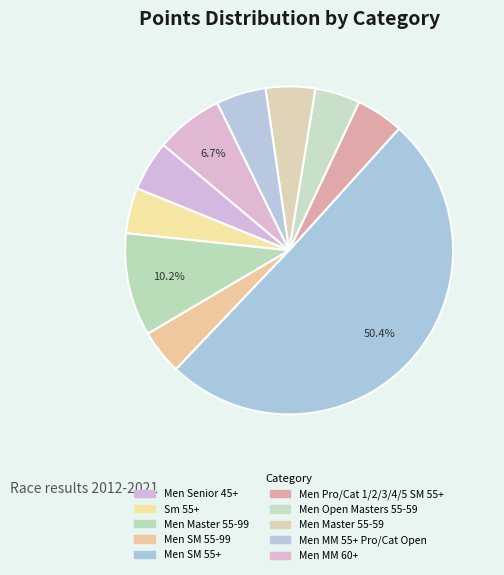

Which category has the biggest portion of the pie?

Men SM 55+